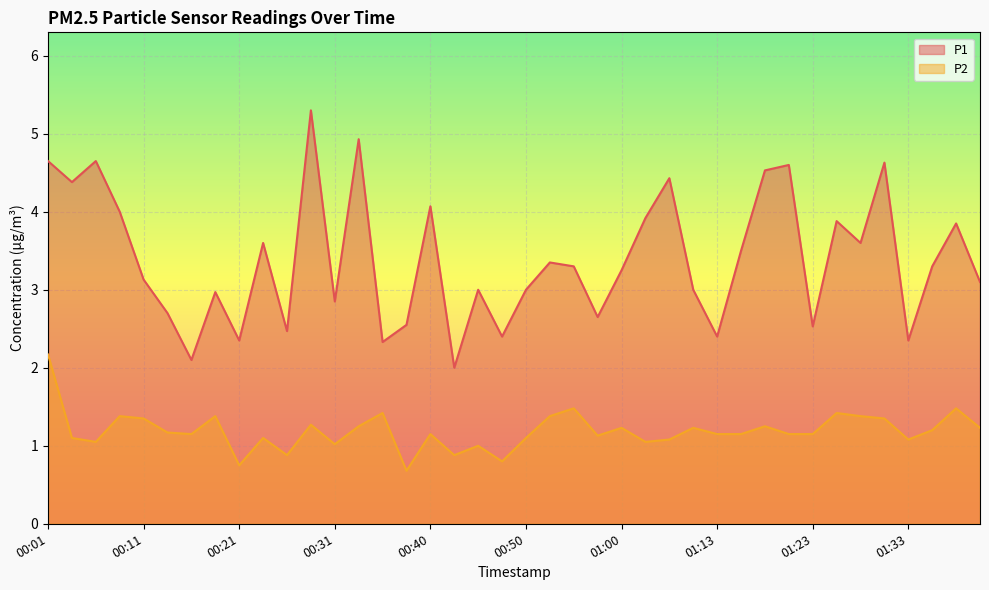

List the labels in order of P1 value, largest first.

00:28, 00:33, 00:01, 00:06, 01:31, 01:21, 01:18, 01:05, 00:04, 00:40, 00:09, 01:03, 01:26, 01:38, 00:23, 01:28, 01:16, 00:53, 00:55, 01:36, 01:00, 00:11, 01:41, 00:45, 00:50, 01:11, 00:18, 00:31, 00:14, 00:58, 00:38, 01:23, 00:26, 00:48, 01:13, 00:21, 01:33, 00:36, 00:16, 00:43